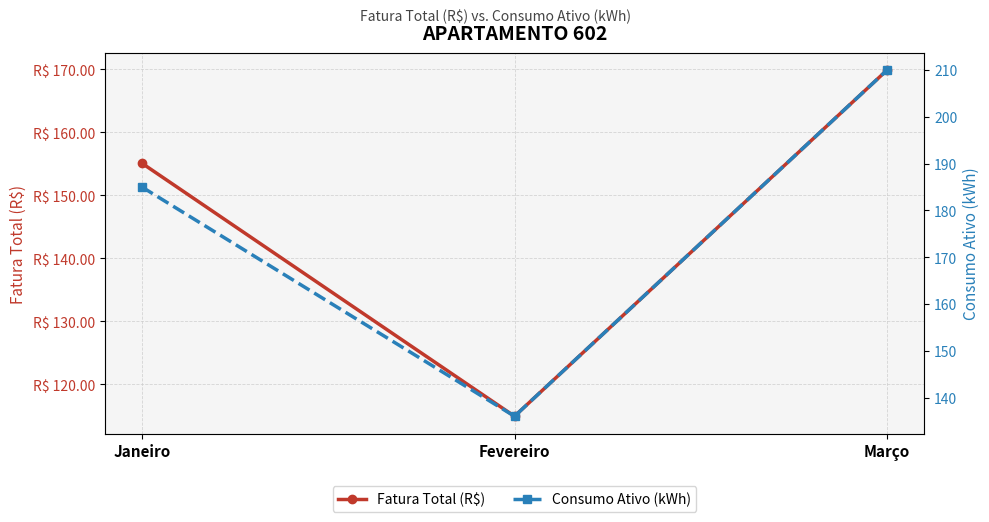

How many data points in Fatura Total (R$) are above 155?

2